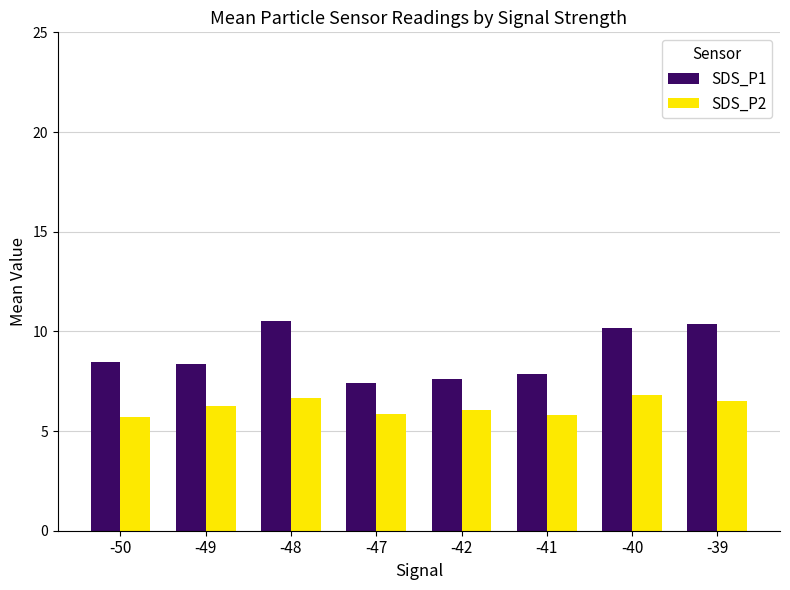

The SDS_P2 series shows 3.9 at -41. True or false?

False